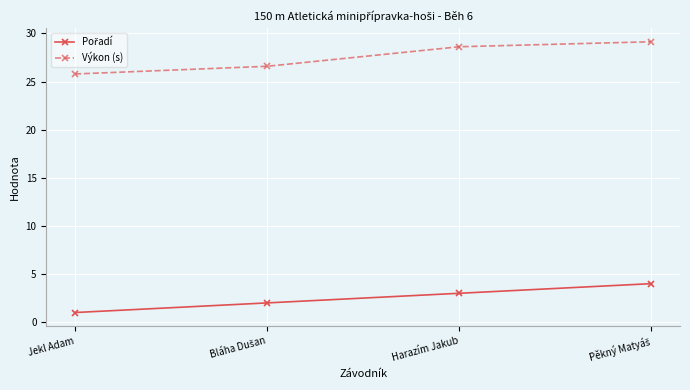

How many lines are shown in the chart?

2